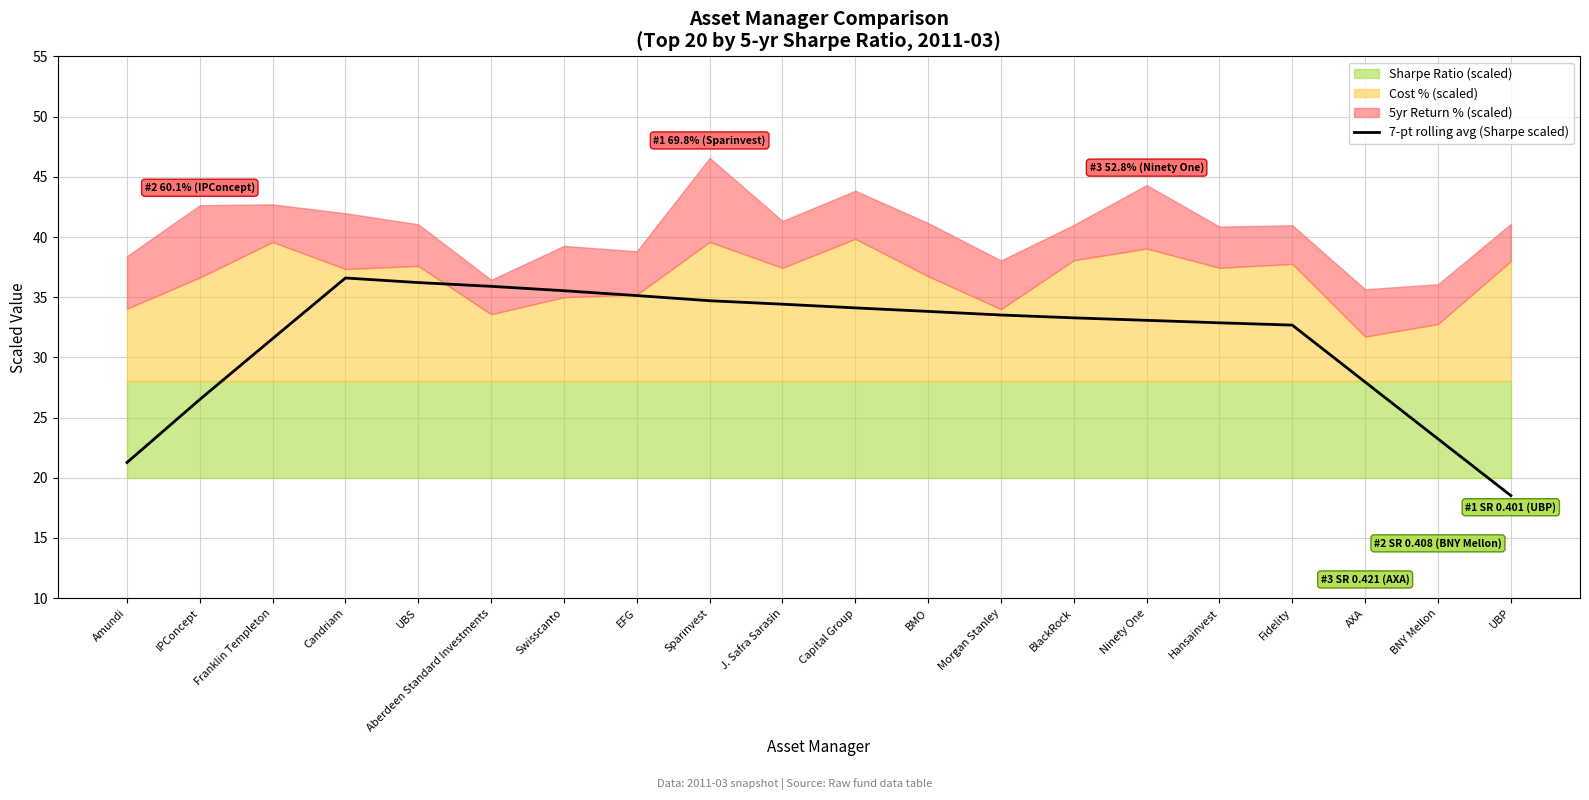

Between UBP and Ninety One, which is larger?

Ninety One